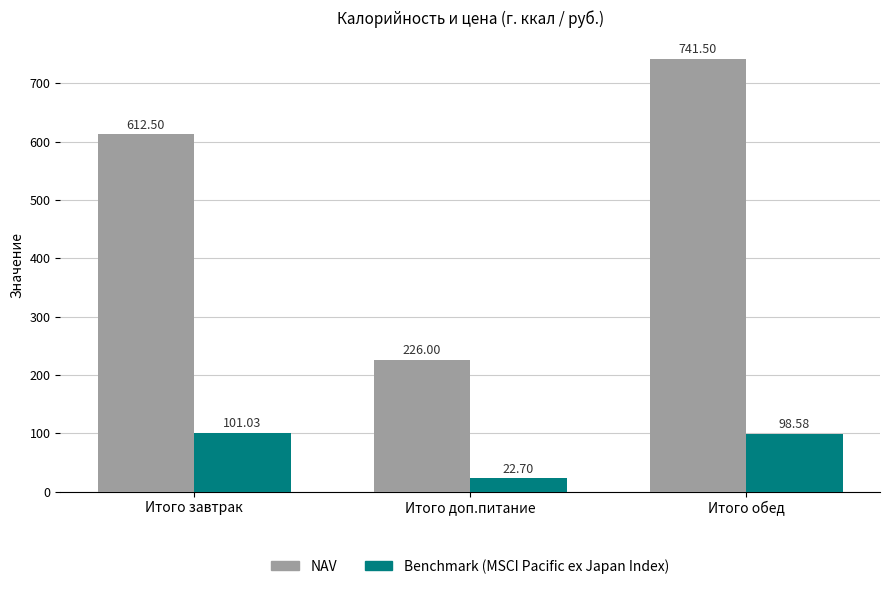

What is the difference between the maximum and minimum values in the Benchmark (MSCI Pacific ex Japan Index) series?

78.3